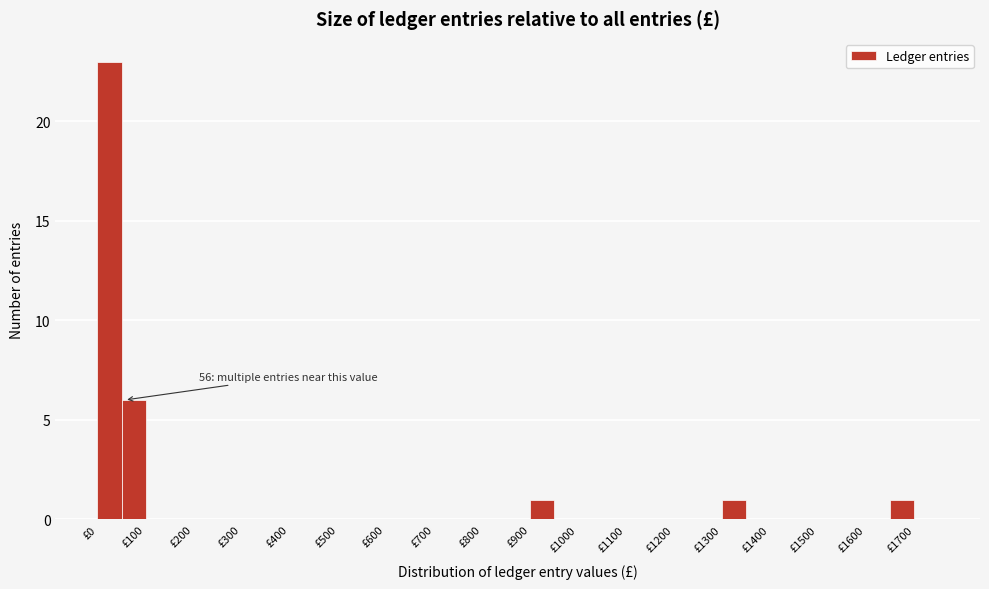

Over which range of the x-axis is the bar tallest?

0 to 50